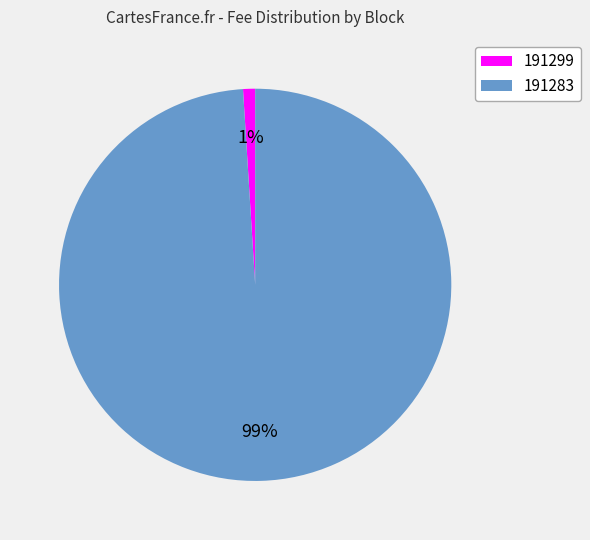

Do 191299 and 191283 together represent more than half of the pie?

Yes